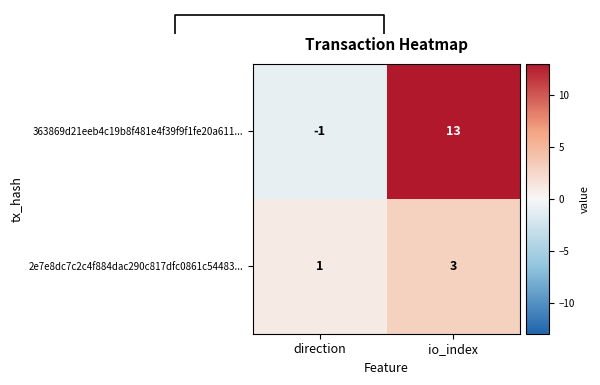

What is the difference between the 363869d21eeb4c19b8f481e4f39f9f1fe20a611... values at io_index and direction?

14